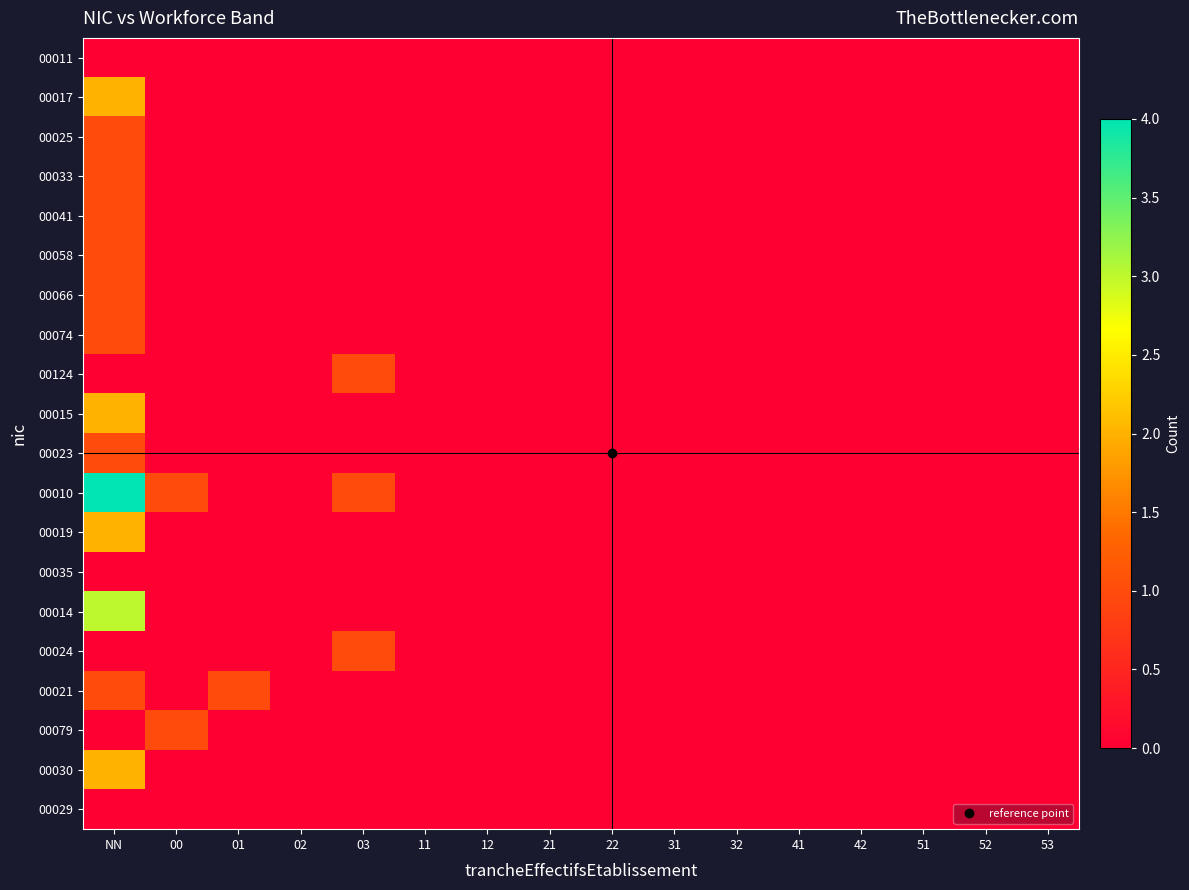

How many categories are shown in the chart?

16